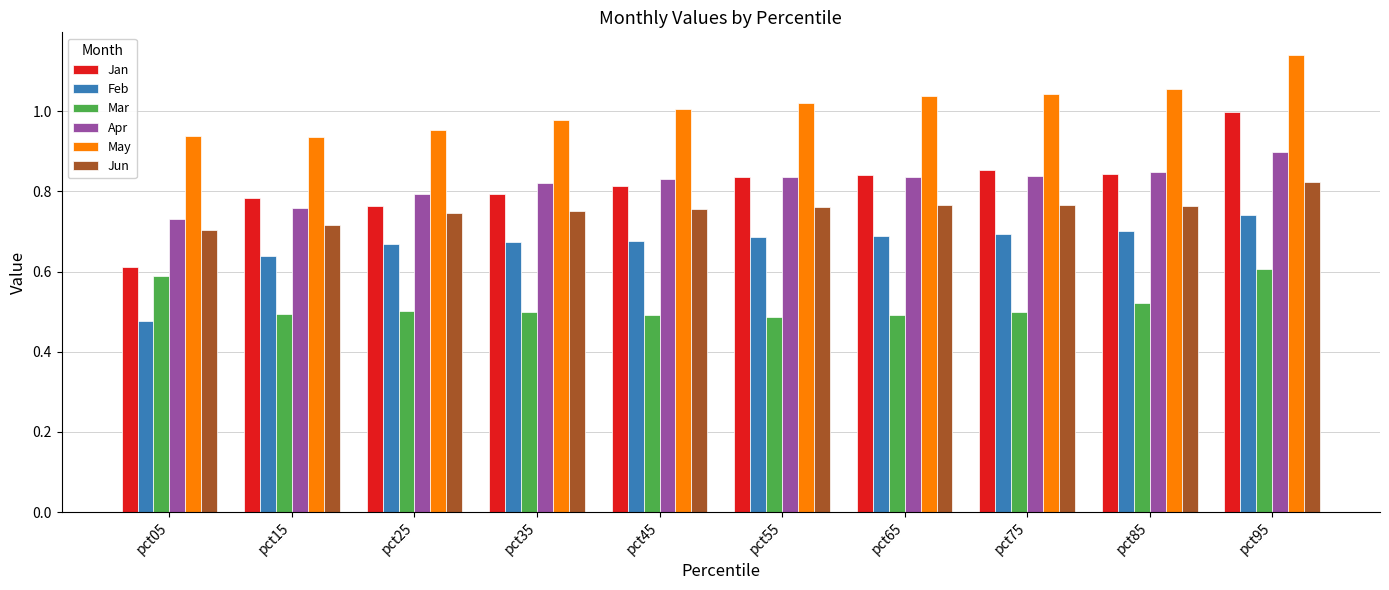

Is the value of Apr at pct85 greater than the value of Jun at pct65?

Yes